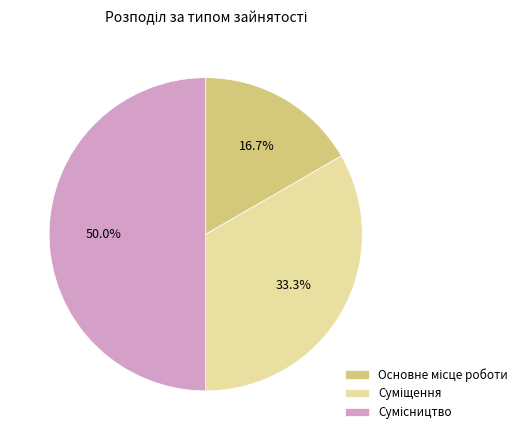

Is there a majority slice in this chart?

No